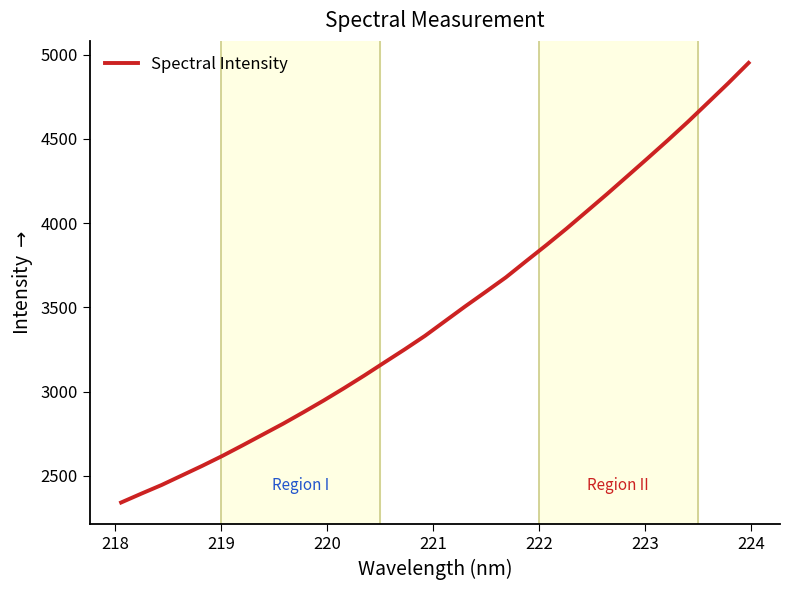

What is the difference between the maximum and minimum values?

2609.6